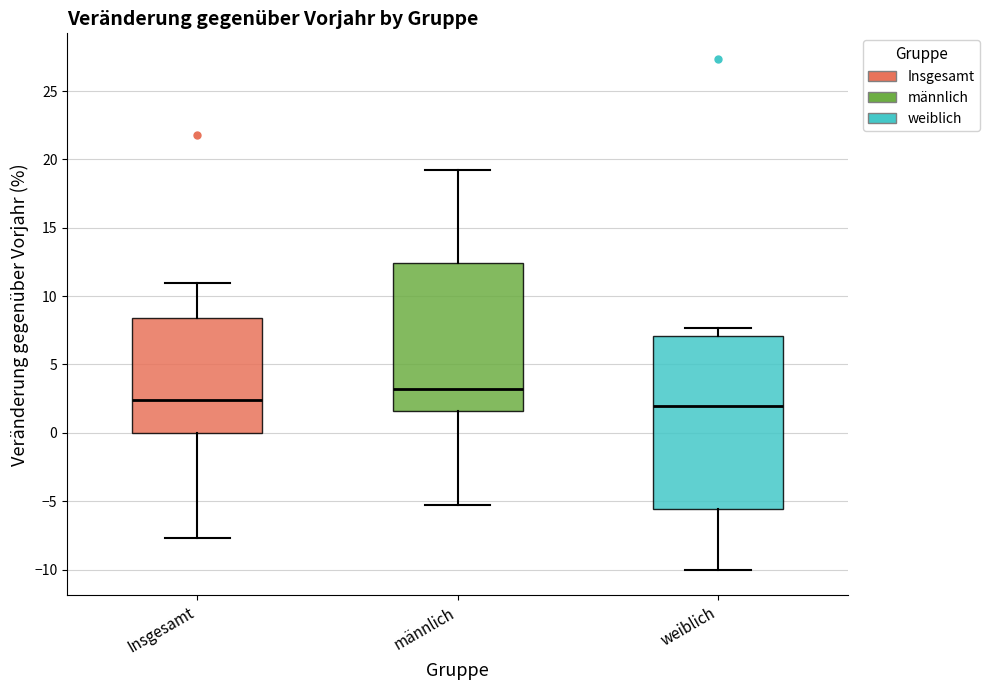

Reading left to right, read every box against the y-axis: the position of its median line, the range the box covers, and the ends of its whiskers. The values are not printed on the chart, so give them approximately, as read against the axis.

Insgesamt: median 2.5, box 0.0 to 8.5, whiskers -7.5 to 11.0
männlich: median 3.0, box 1.5 to 12.5, whiskers -5.5 to 19.0
weiblich: median 2.0, box -5.5 to 7.0, whiskers -10.0 to 7.5